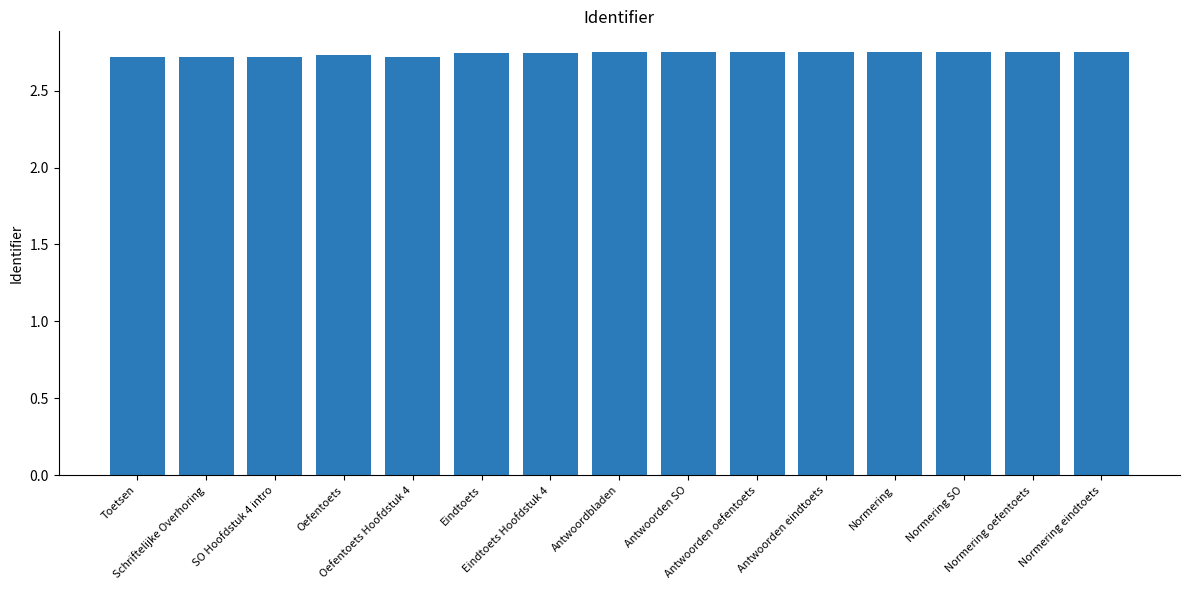

What is the sum of the values at Normering and Antwoorden eindtoets?

5.5